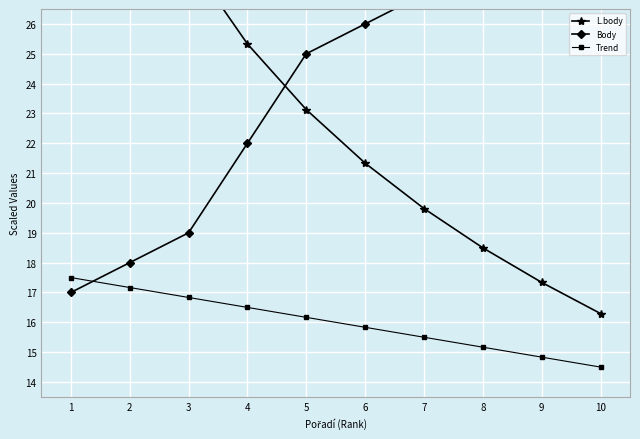

Reading left to right, what are all the values shown in this chart?

L.body: 39.0	32.2	28.2	25.3	23.1	21.3	19.8	18.5	17.3	16.3
Body: 17.0	18.0	19.0	22.0	25.0	26.0	27.0	31.0	32.0	33.0
Trend: 17.5	17.2	16.8	16.5	16.2	15.8	15.5	15.2	14.8	14.5